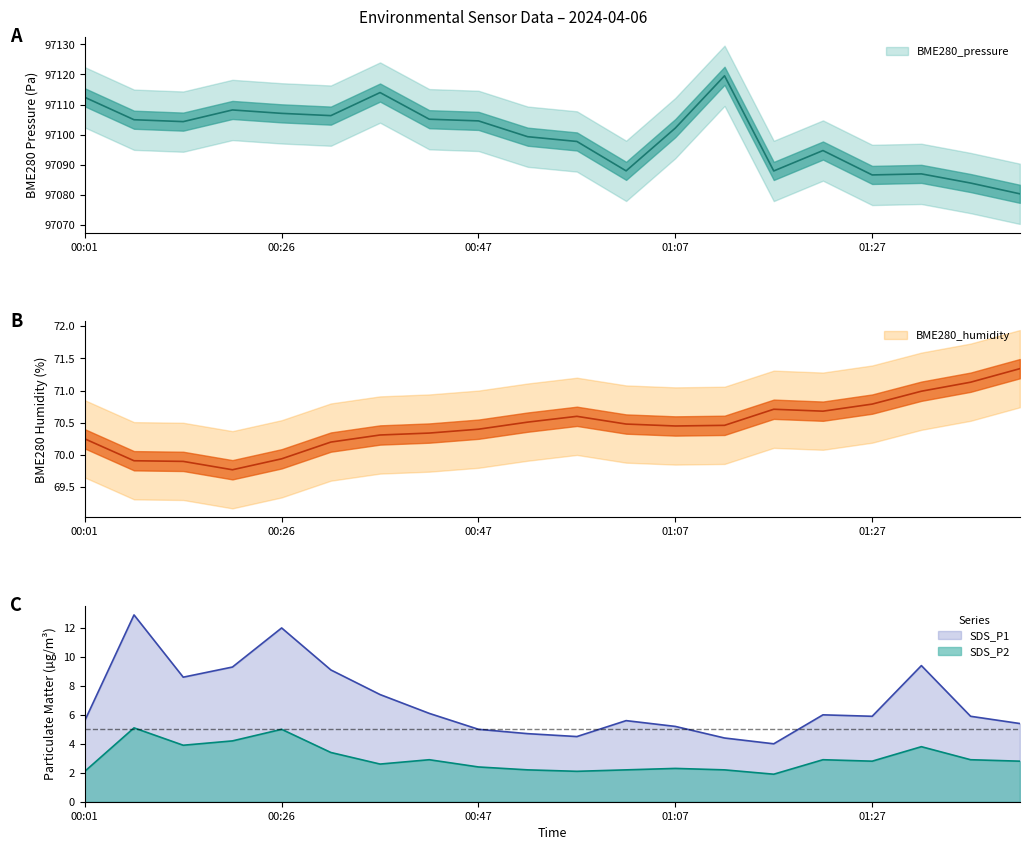

Where is BME280_pressure nearest to the value 97099?

00:52